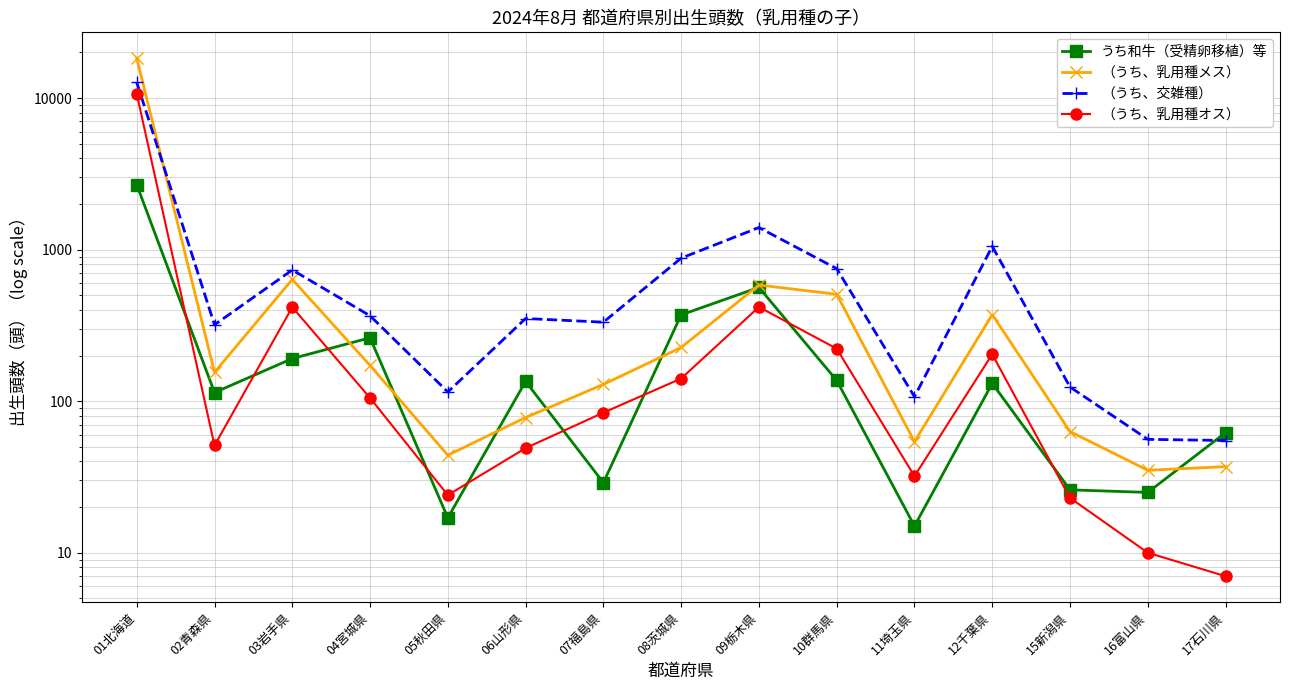

How many values in the （うち、乳用種メス） series are below 155?

7